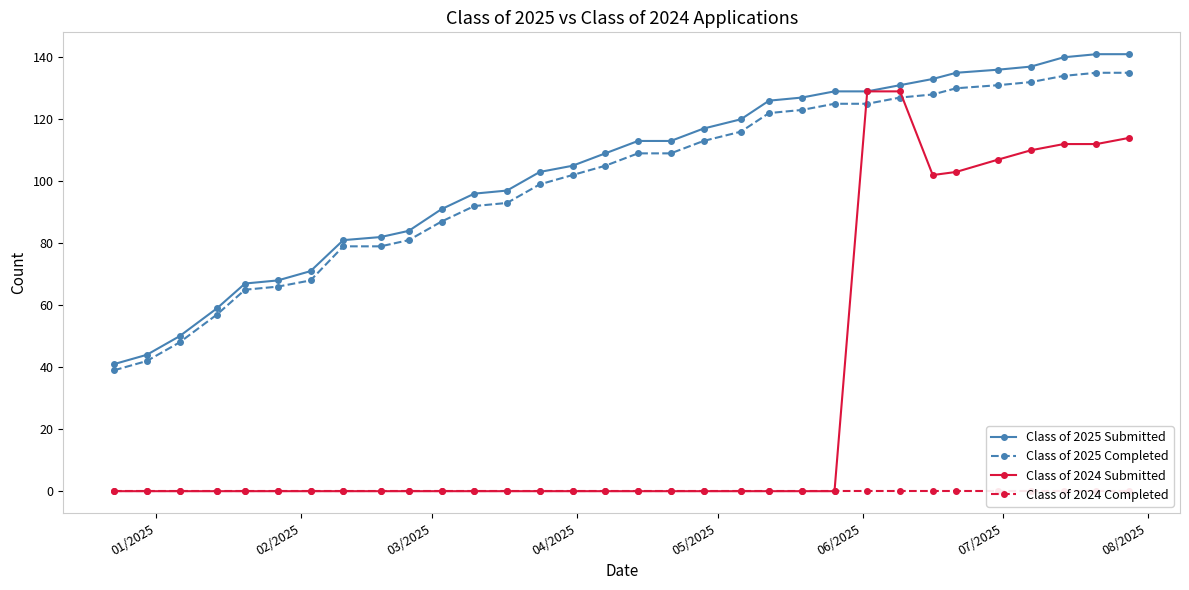

How many values in the Class of 2025 Completed series exceed 109?

14